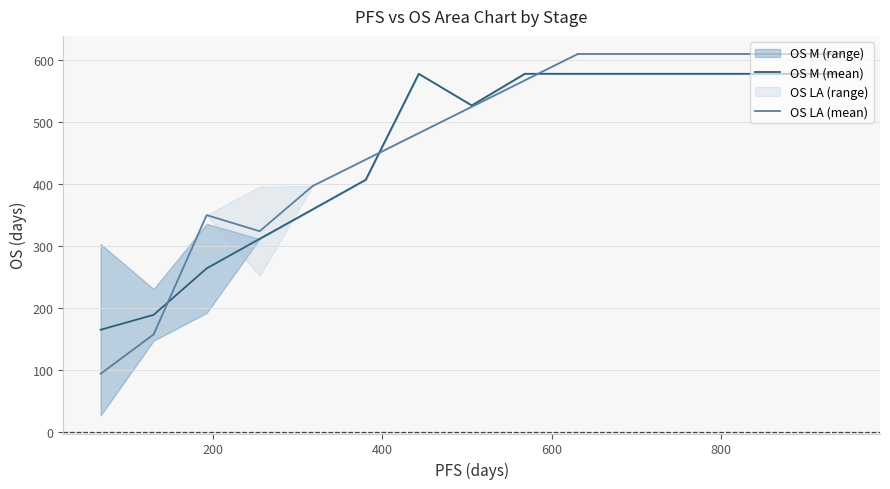

How many times do OS M (mean) and OS LA (mean) cross each other?

3